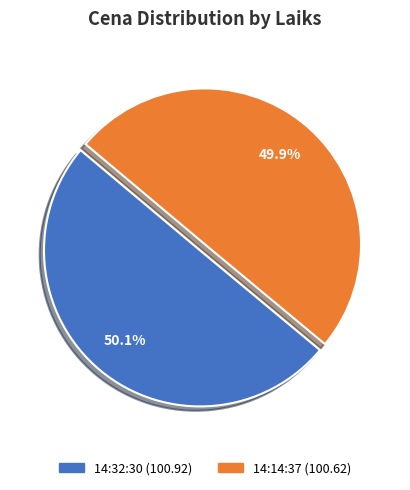

Approximately how many times larger is the value at 14:32:30 compared to 14:14:37?

1.0